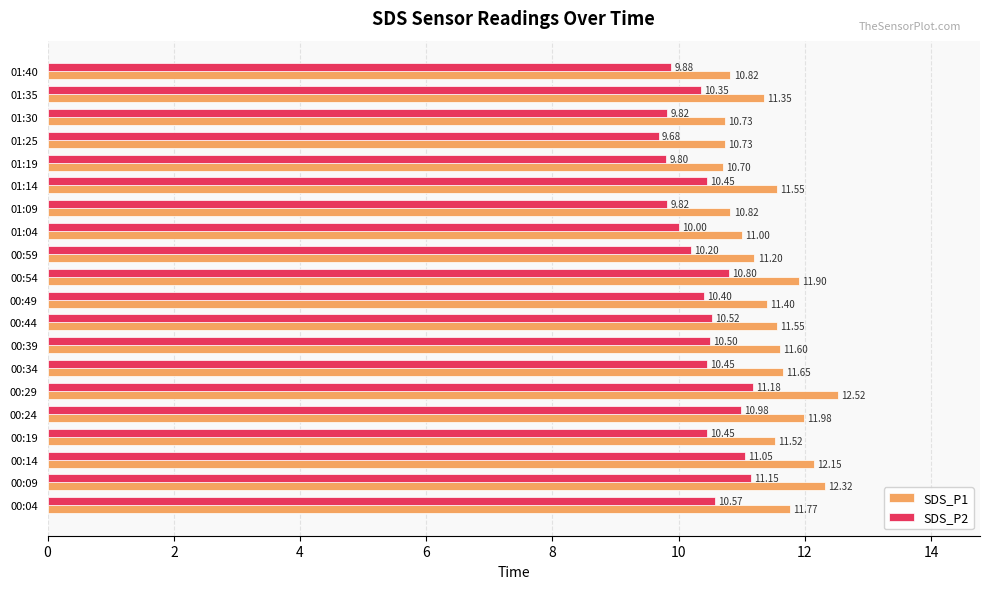

What is the total value across all series at 00:39?

22.1